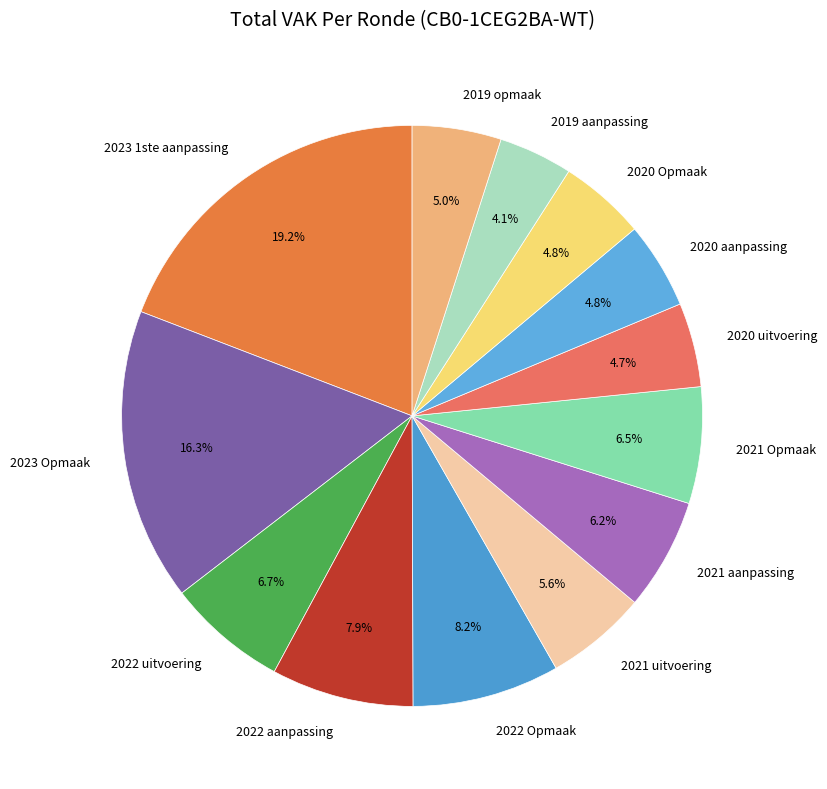

Which slice is the smallest?

2019 aanpassing